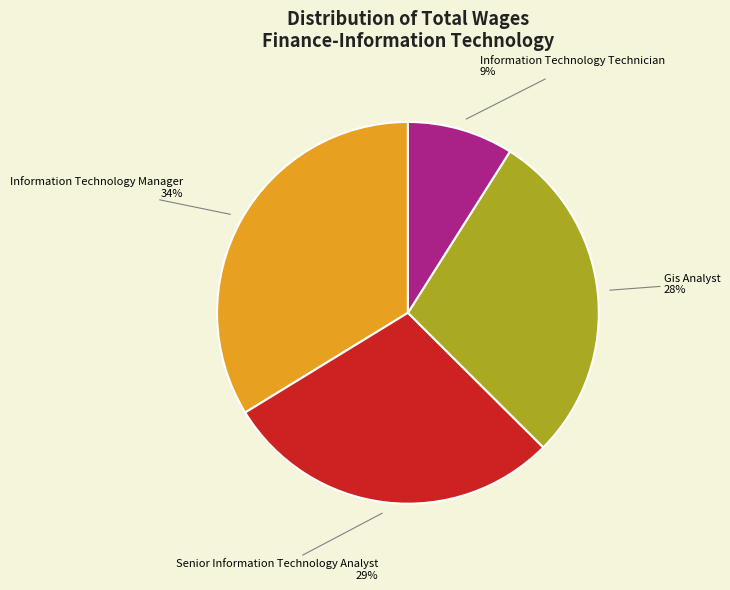

Does Senior Information Technology Analyst represent more than half of the total?

No